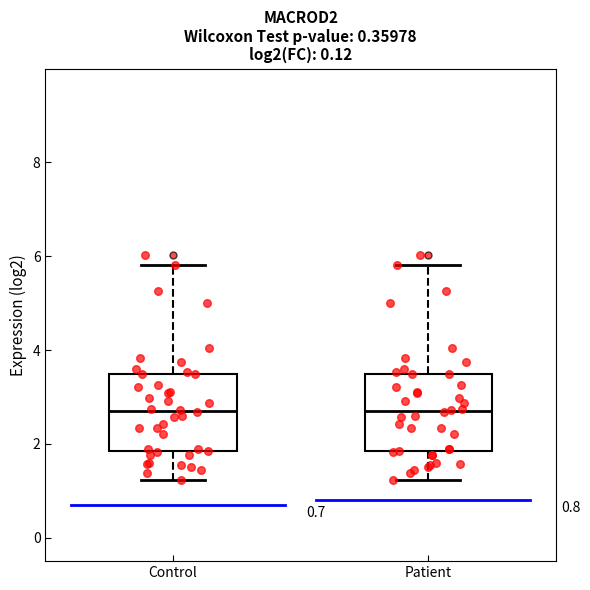

Where does the upper whisker of the box for Control end on the y-axis? The values are not printed on the chart, so give them approximately, as read against the axis.

5.8